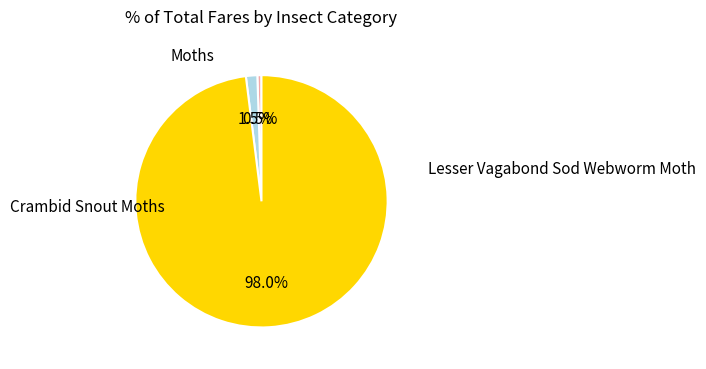

Does any single category account for the majority?

Yes